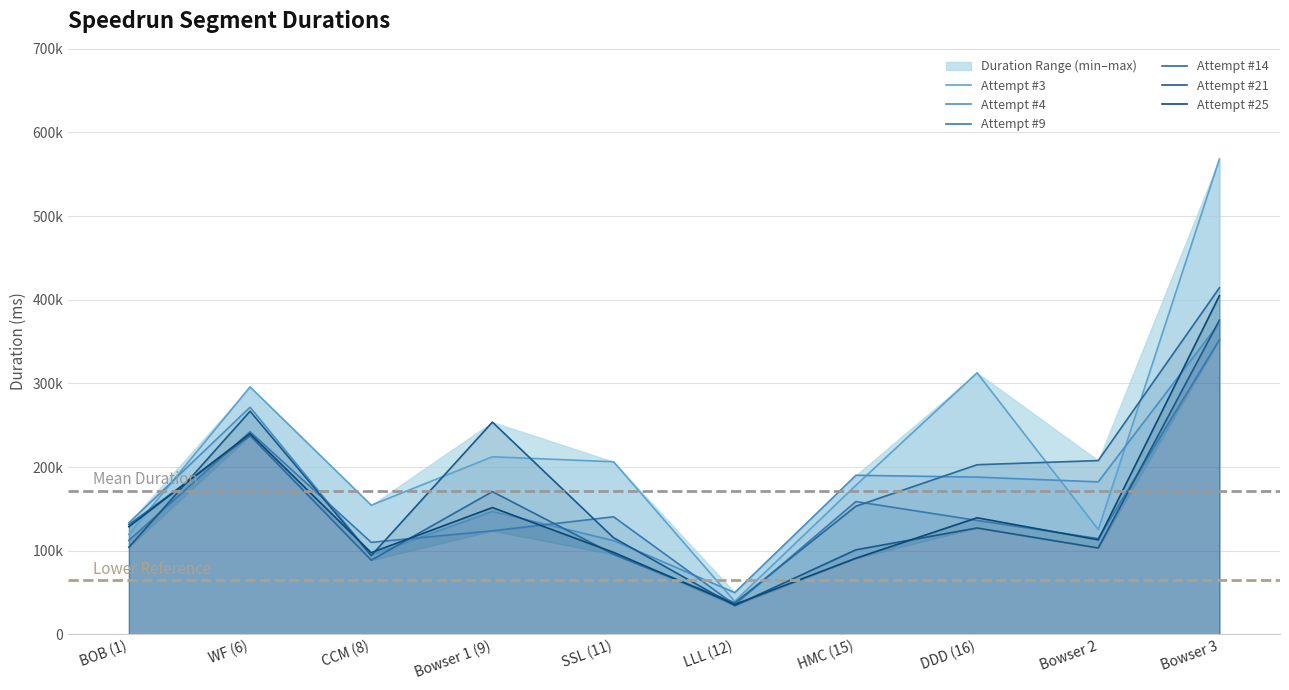

Reading left to right, what are all the values shown in this chart?

Attempt #3: 119541	295831	154387	212263	206326	39428	178156	312687	125303	568287
Attempt #4: 133256	271491	94673	146928	112045	49830	190144	187945	182268	372296
Attempt #9: 112294	242192	109946	123782	140504	35378	158725	136170	114507	352248
Attempt #14: 131003	237603	88657	170612	95679	37697	153173	202758	207715	414288
Attempt #21: 104220	266736	94110	253708	115452	34286	101033	127151	103237	375633
Attempt #25: 128645	239973	97609	151532	97973	35661	90939	139336	112973	404848